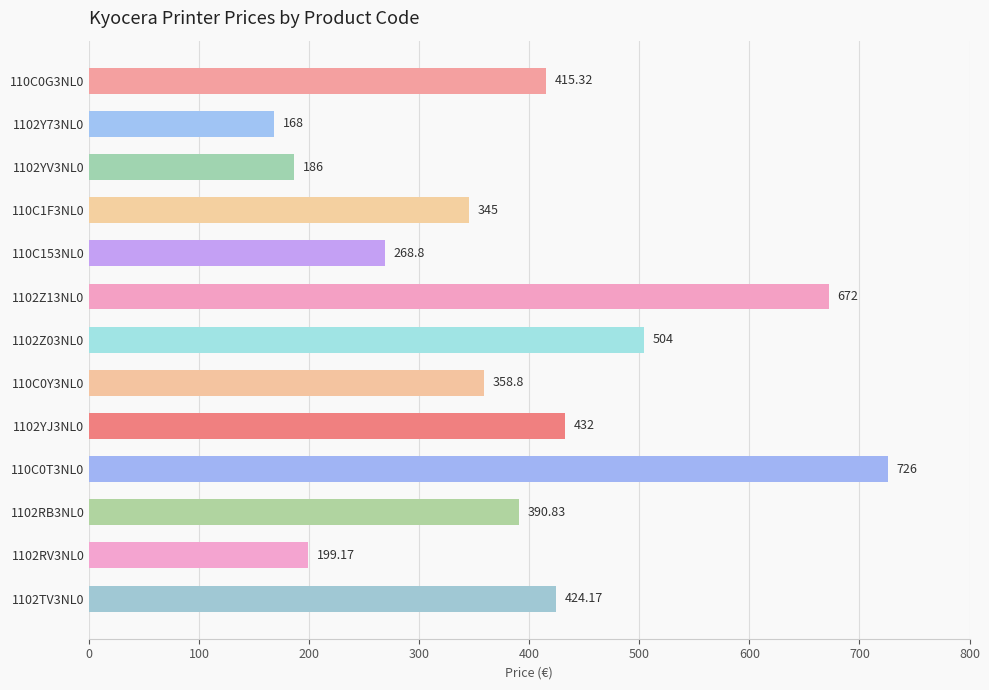

Rank the categories by value from highest to lowest.

110C0T3NL0, 1102Z13NL0, 1102Z03NL0, 1102YJ3NL0, 1102TV3NL0, 110C0G3NL0, 1102RB3NL0, 110C0Y3NL0, 110C1F3NL0, 110C153NL0, 1102RV3NL0, 1102YV3NL0, 1102Y73NL0